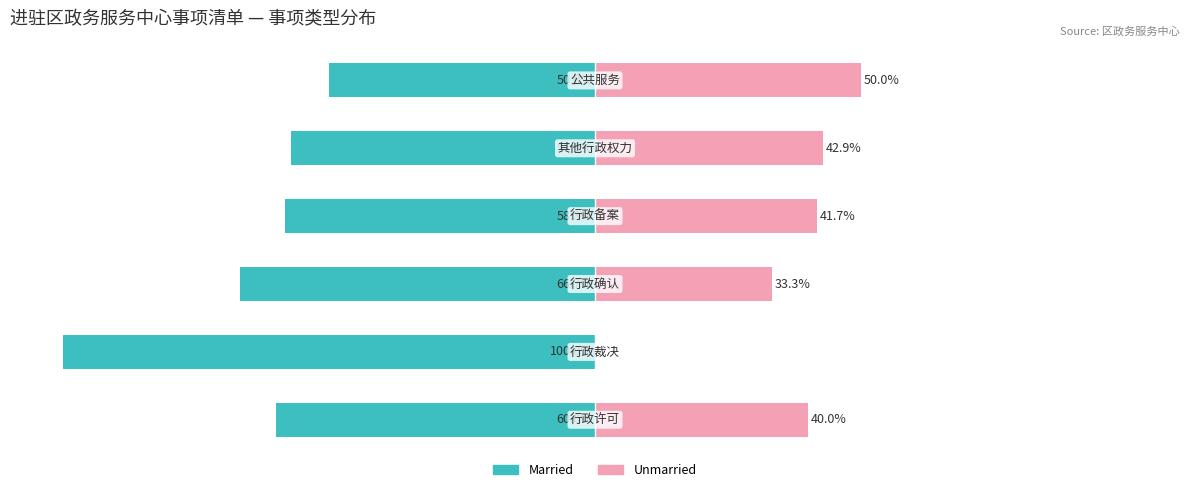

What is the average value of the Unmarried series?

34.6